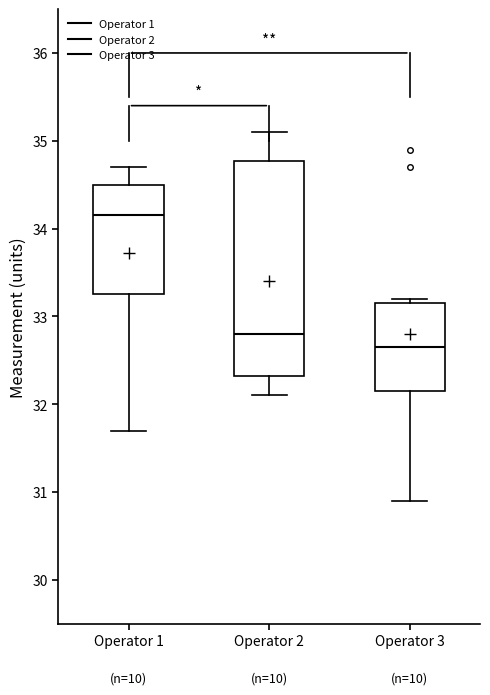

Reading left to right, transcribe this box plot: for each box, give where its median line is, the range the box spans, and where its two whiskers end, as read against the y-axis. The values are not printed on the chart, so give them approximately, as read against the axis.

Operator 1: median 34.2, box 33.3 to 34.5, whiskers 31.7 to 34.7
Operator 2: median 32.8, box 32.3 to 34.8, whiskers 32.1 to 35.1
Operator 3: median 32.7, box 32.2 to 33.2, whiskers 30.9 to 33.2 (just above the box's upper edge)